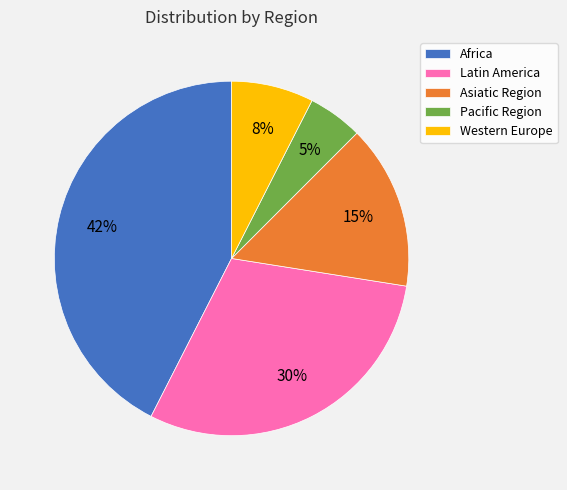

Does Western Europe represent more than half of the total?

No